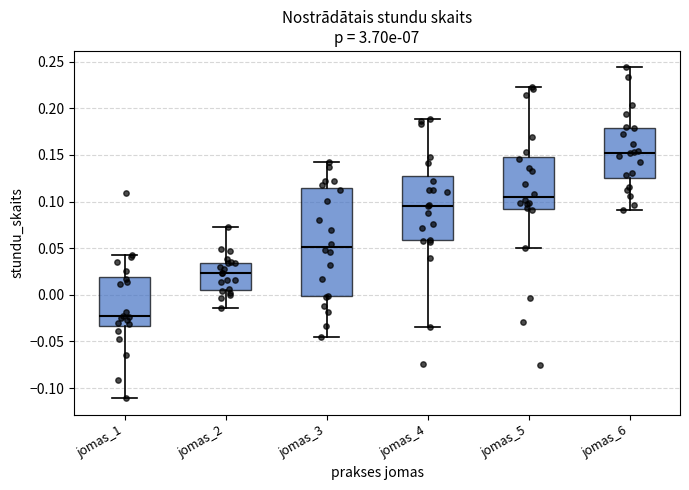

Comparing the boxes themselves (not the whiskers), which one is the tallest?

jomas_3